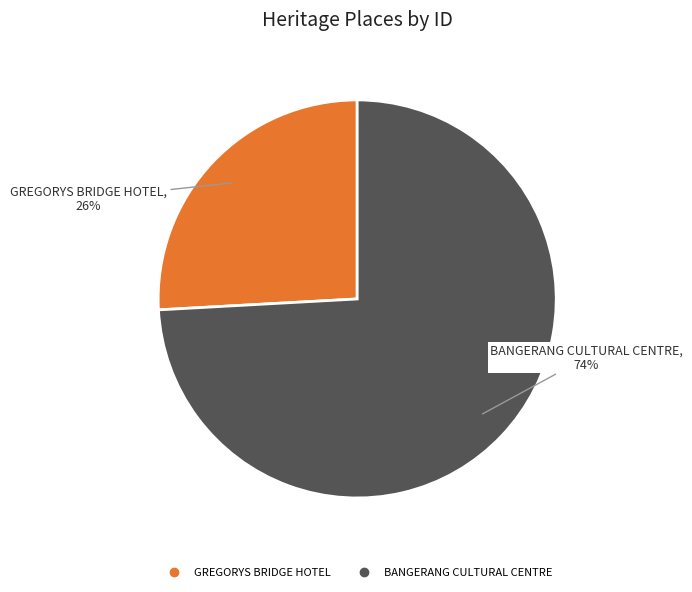

To the nearest percent, what is the difference between the BANGERANG CULTURAL CENTRE and GREGORYS BRIDGE HOTEL slice percentages?

48%